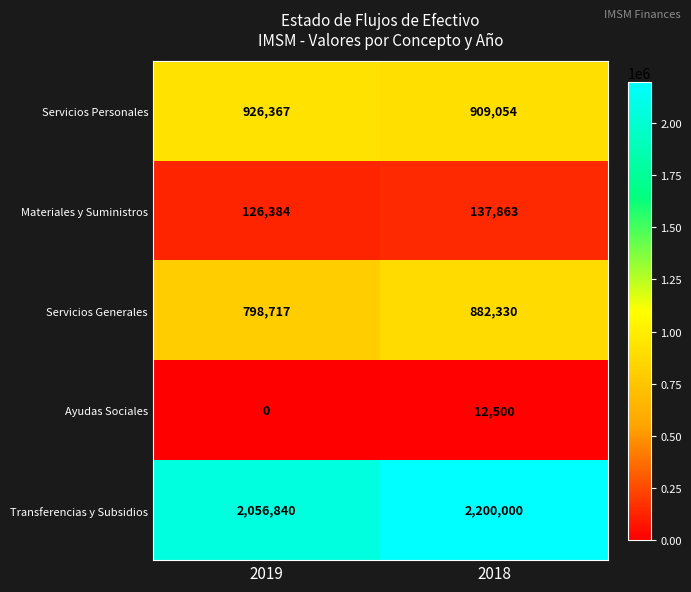

The value of Servicios Generales at 2018 is 882330. True or false?

True